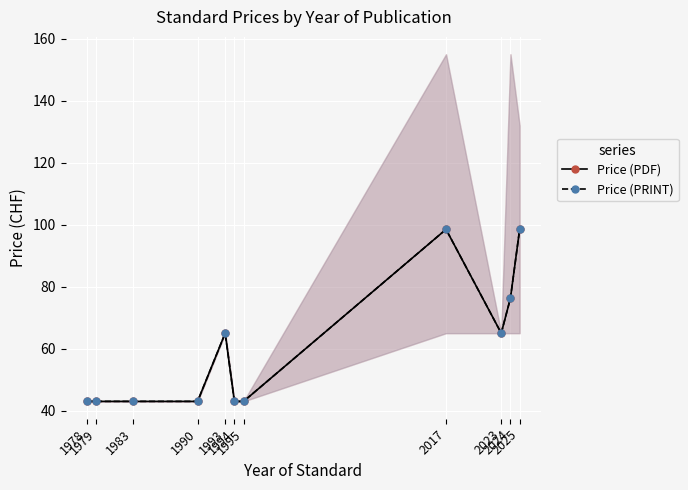

What is the approximate value of Price (PRINT) at 2025?

98.5